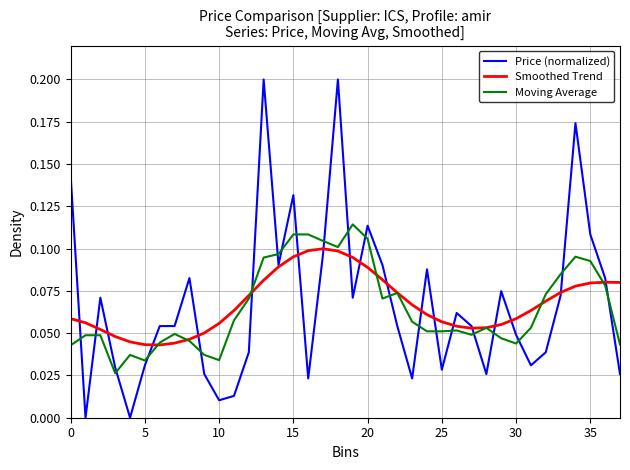

Which series has the widest spread of values?

Price (normalized)